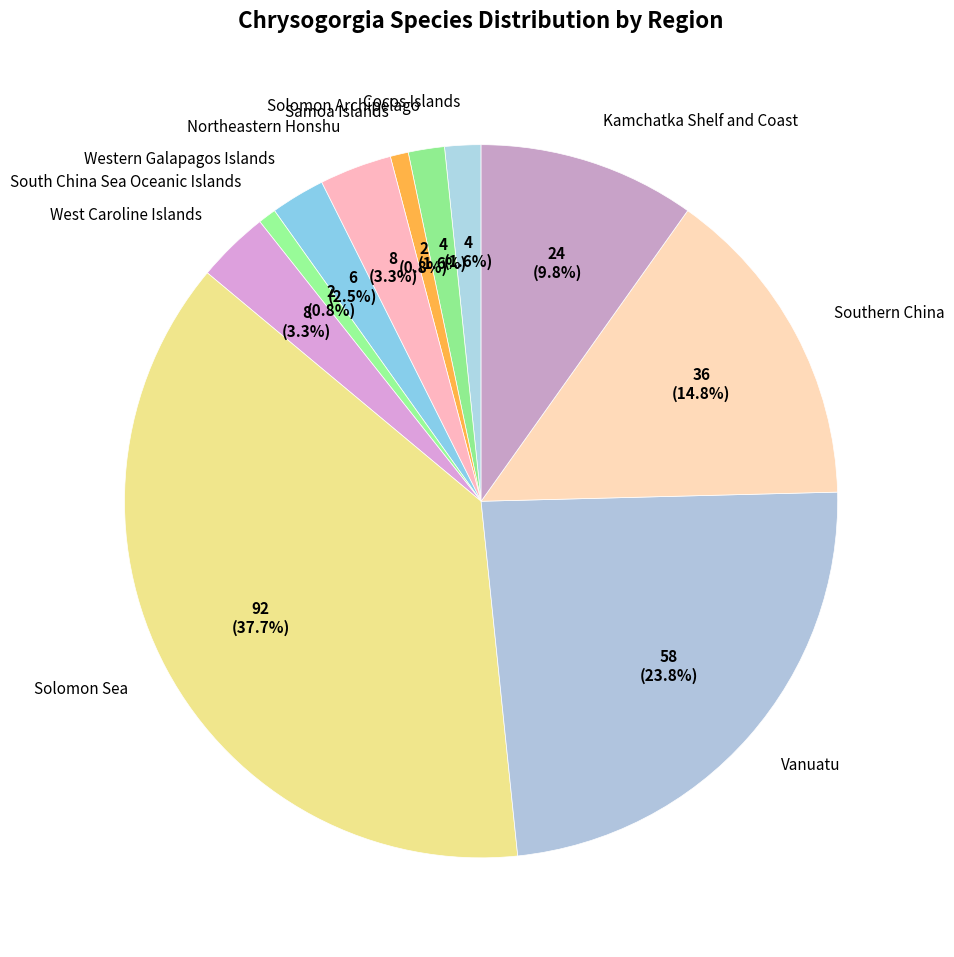

Is Northeastern Honshu the majority of the pie?

No